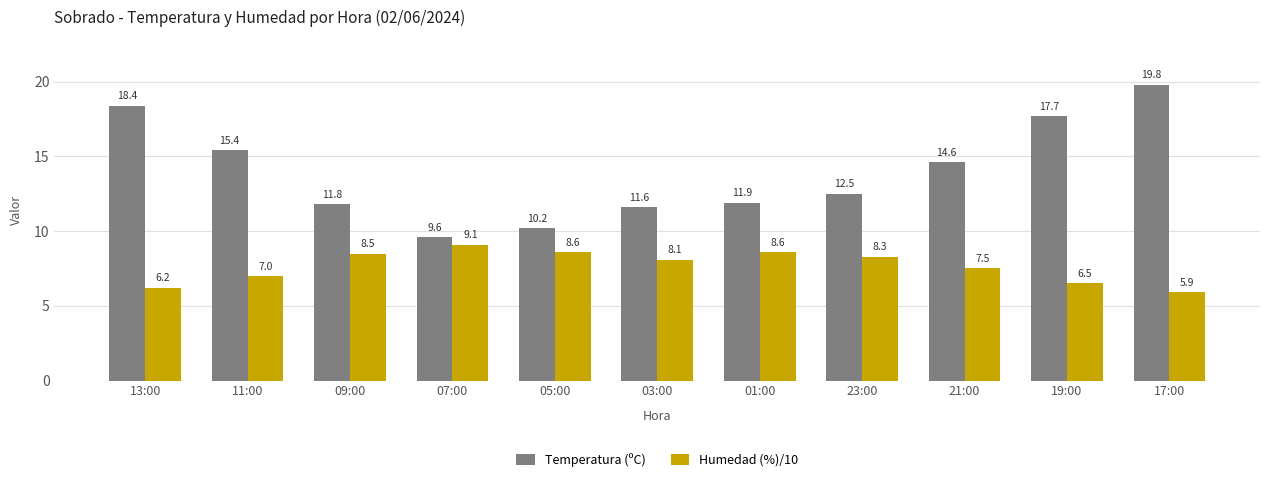

What is the highest value of the Humedad (%)/10 series?

9.1